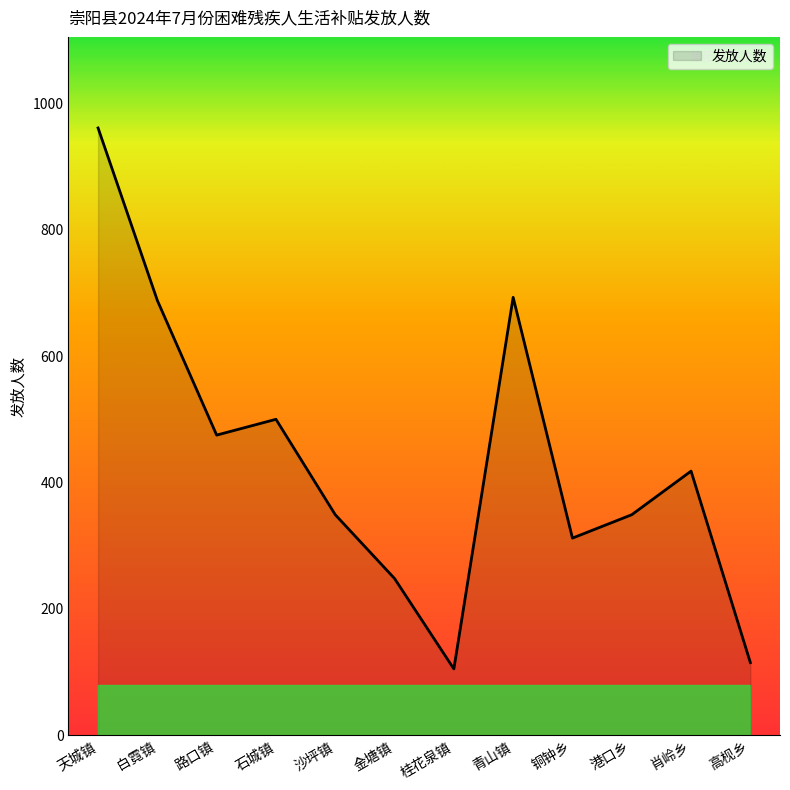

Which category has the lowest value across all series?

桂花泉镇